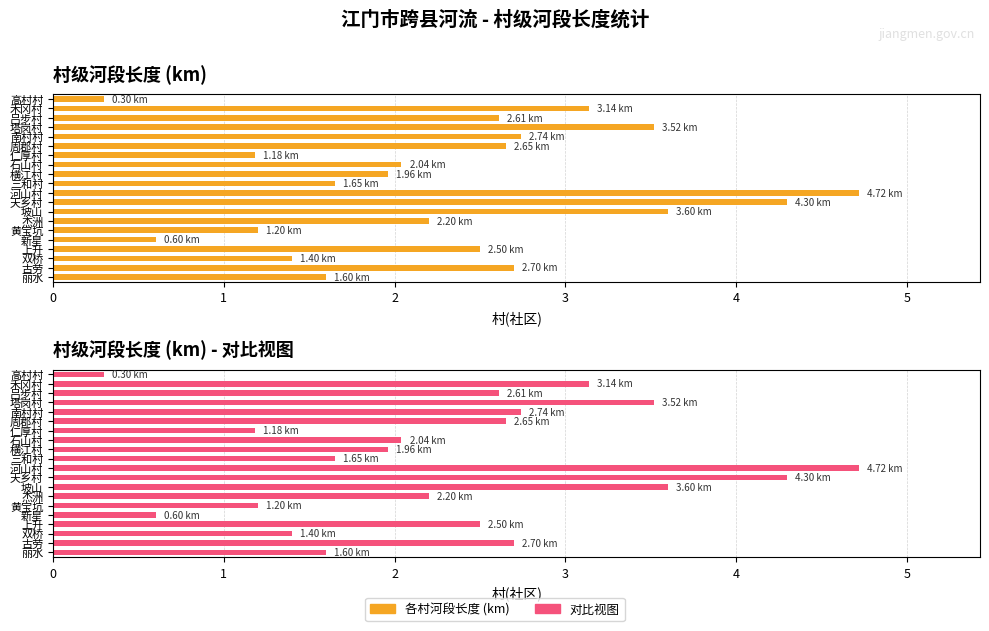

What is the difference between the second highest and minimum values in the 河段长度(km) - 各村(最大) series?

4.0